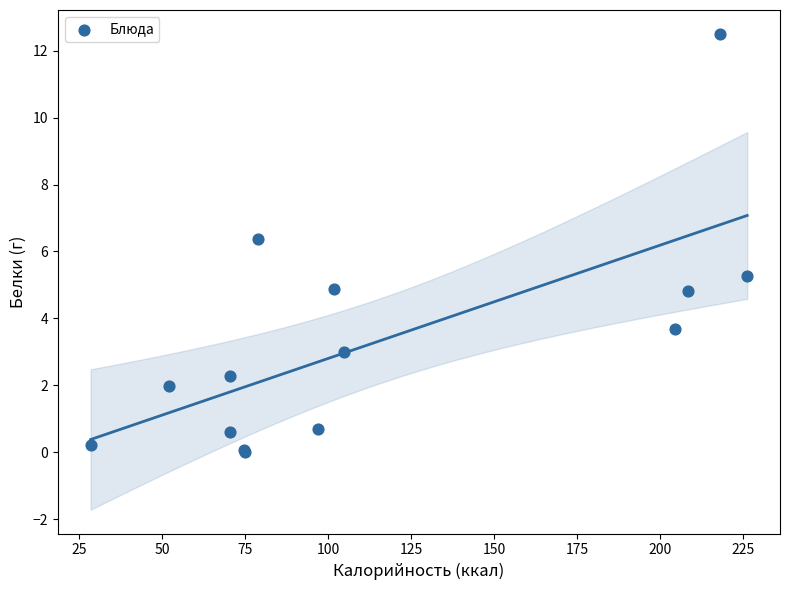

What Y value in the scatter plot is closest to 6?

6.4